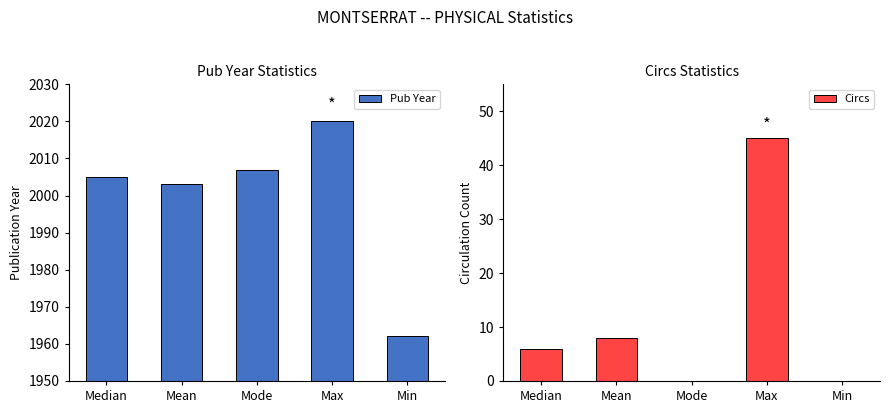

At how many categories does at least one series exceed 270?

5